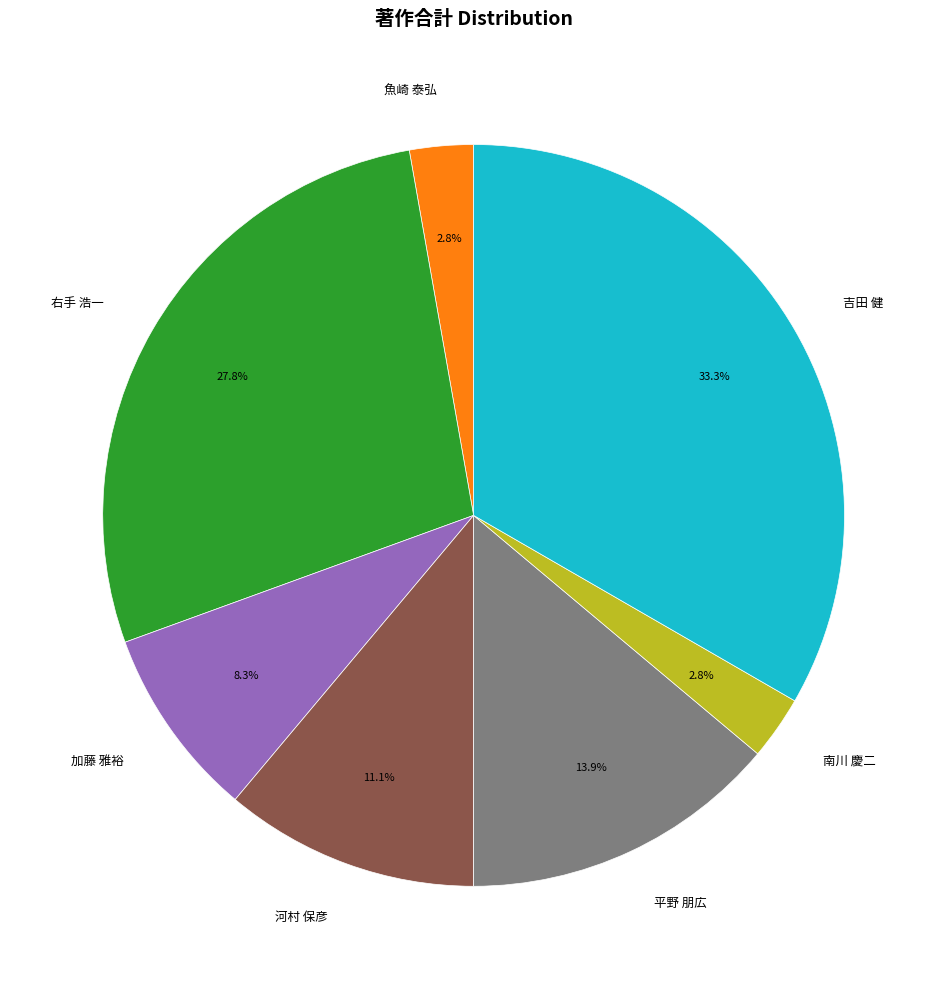

To the nearest percent, what is the average slice percentage?

14%